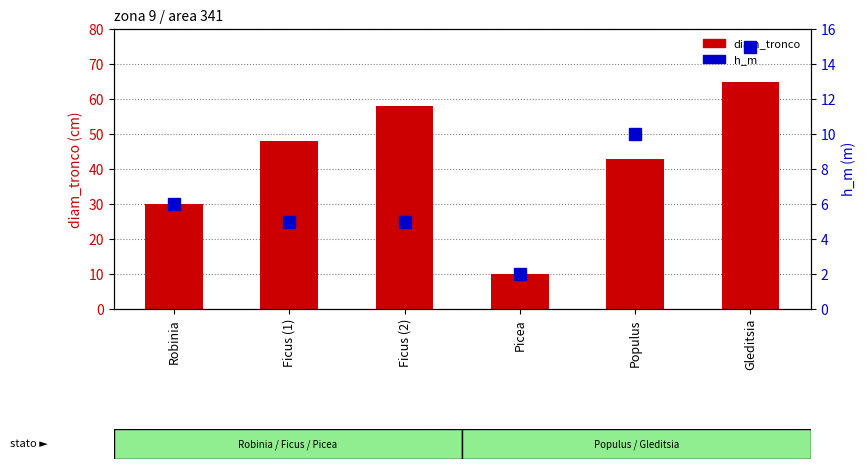

Which series has the widest spread of values?

diam_tronco